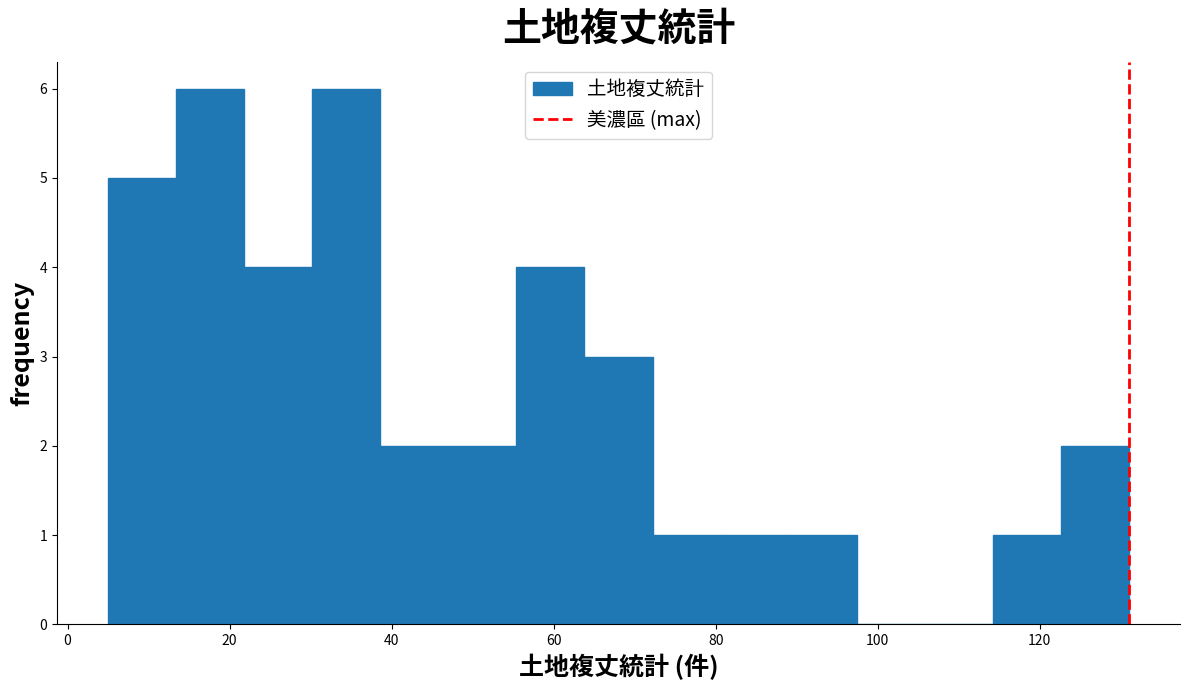

What is the height of the bar covering 63.8 to 72.2 on the x-axis? Neither the bar edges nor the heights are printed on the chart, so give them approximately, as read against the axes.

3